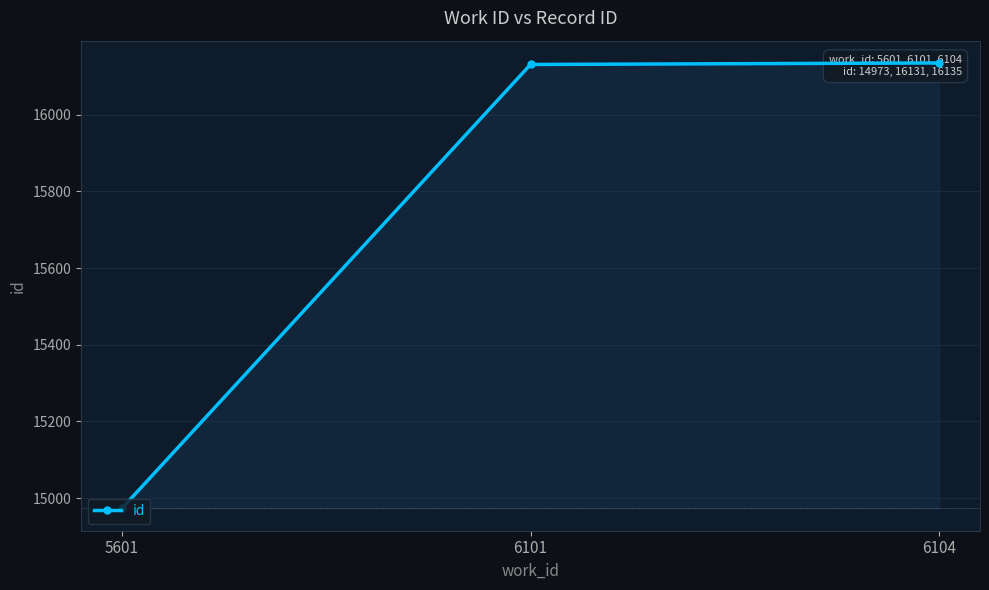

What is the value of the 2nd point from the left?

16131